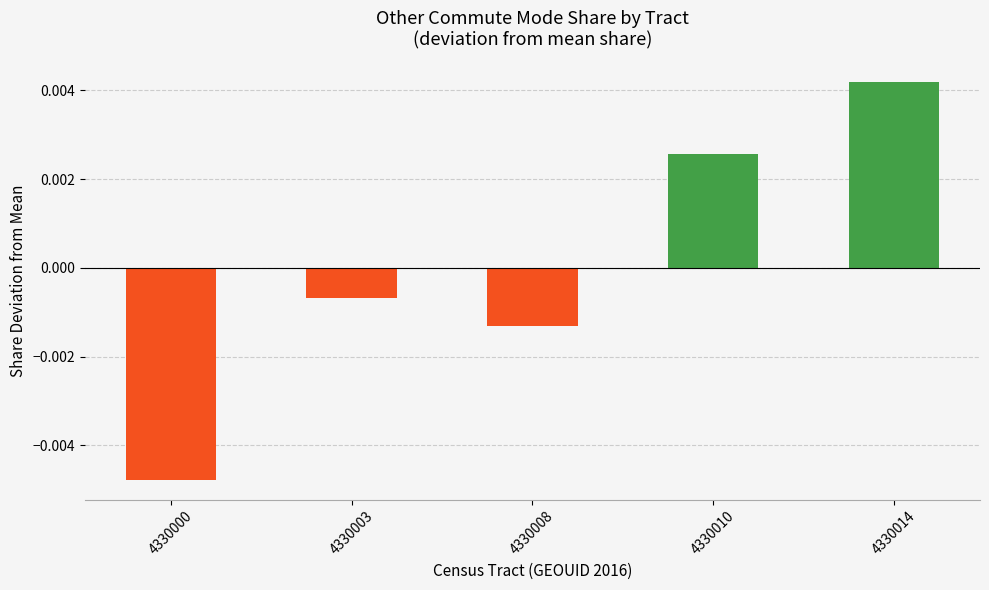

At which label does the data first exceed 0?

4330010